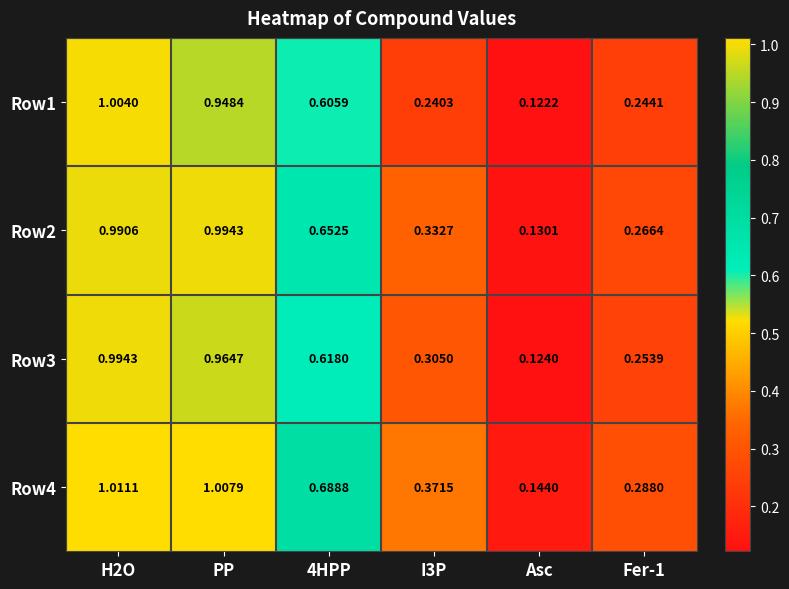

Which category has the lowest value in the Row1 series?

Asc